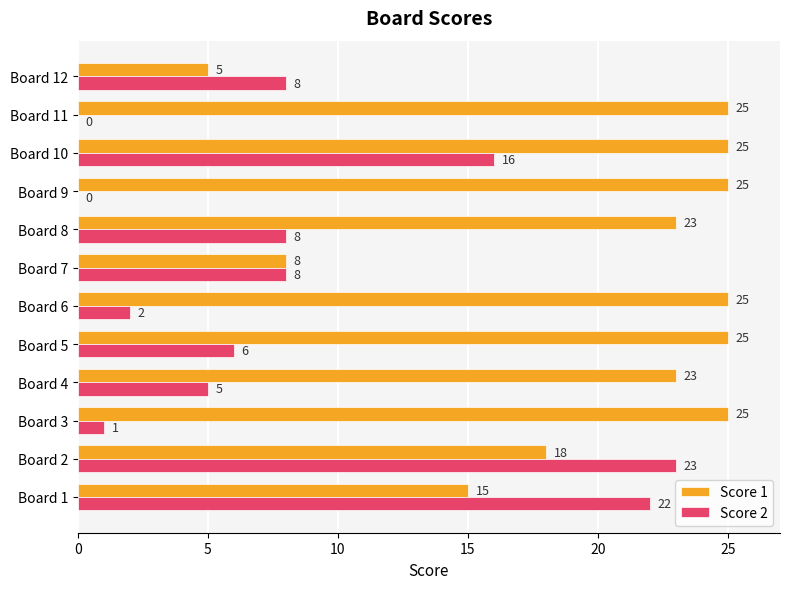

How many Score 1 values are between 18 and 25?

9